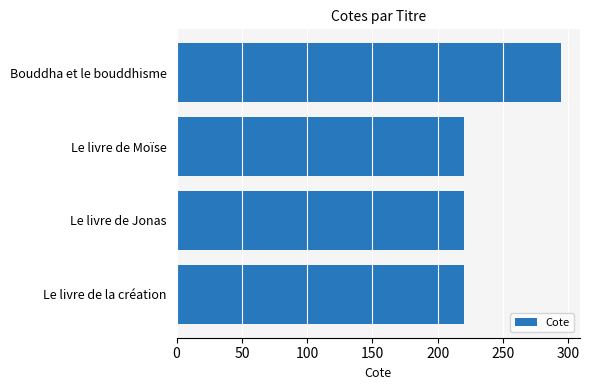

What is the label of the 4th bar from the top?

Le livre de la création